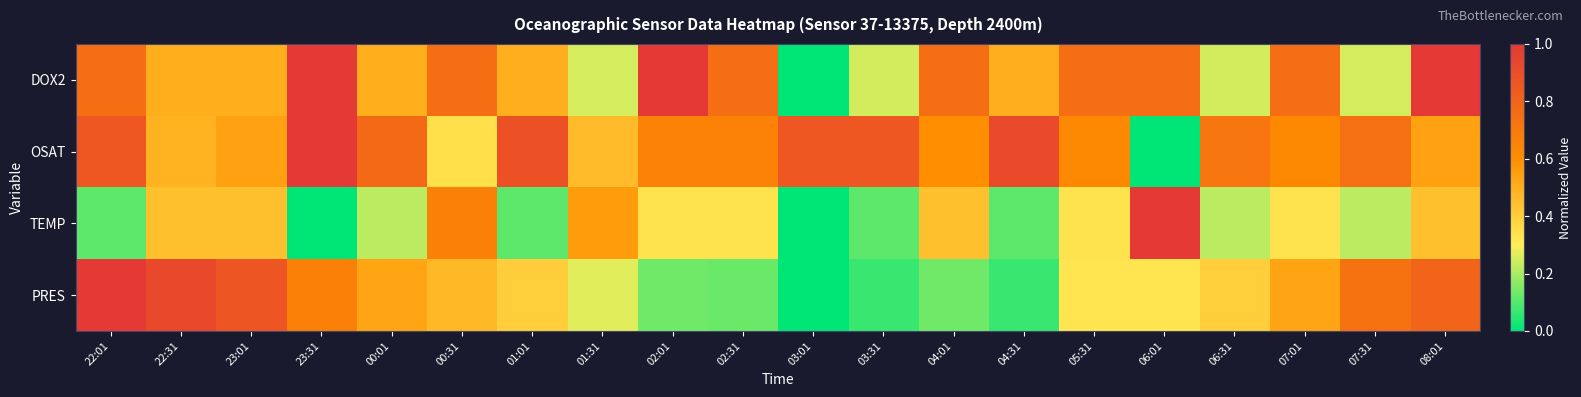

Reading left to right, extract all data points from this chart.

DOX2: 22:01=0.7	22:31=0.5	23:01=0.5	23:31=1.0	00:01=0.5	00:31=0.8	01:01=0.5	01:31=0.3	02:01=1.0	02:31=0.8	03:01=0.0	03:31=0.2	04:01=0.8	04:31=0.5	05:31=0.7	06:01=0.8	06:31=0.2	07:01=0.7	07:31=0.3	08:01=1.0
OSAT: 22:01=0.9	22:31=0.5	23:01=0.5	23:31=1.0	00:01=0.8	00:31=0.3	01:01=0.9	01:31=0.5	02:01=0.7	02:31=0.7	03:01=0.9	03:31=0.9	04:01=0.6	04:31=0.9	05:31=0.6	06:01=0.0	06:31=0.7	07:01=0.6	07:31=0.7	08:01=0.5
TEMP: 22:01=0.1	22:31=0.4	23:01=0.4	23:31=0.0	00:01=0.2	00:31=0.7	01:01=0.1	01:31=0.6	02:01=0.3	02:31=0.3	03:01=0.0	03:31=0.1	04:01=0.4	04:31=0.1	05:31=0.3	06:01=1.0	06:31=0.2	07:01=0.3	07:31=0.2	08:01=0.4
PRES: 22:01=1.0	22:31=0.9	23:01=0.9	23:31=0.7	00:01=0.5	00:31=0.5	01:01=0.4	01:31=0.3	02:01=0.1	02:31=0.1	03:01=0.0	03:31=0.1	04:01=0.1	04:31=0.1	05:31=0.3	06:01=0.3	06:31=0.4	07:01=0.5	07:31=0.7	08:01=0.8